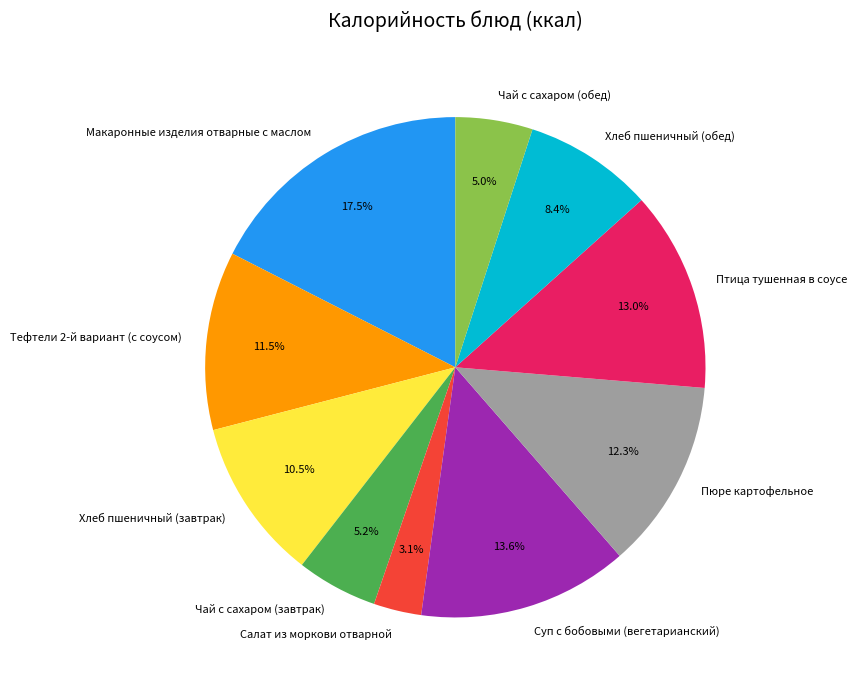

Between Пюре картофельное and Тефтели 2-й вариант (с соусом), which is larger?

Пюре картофельное